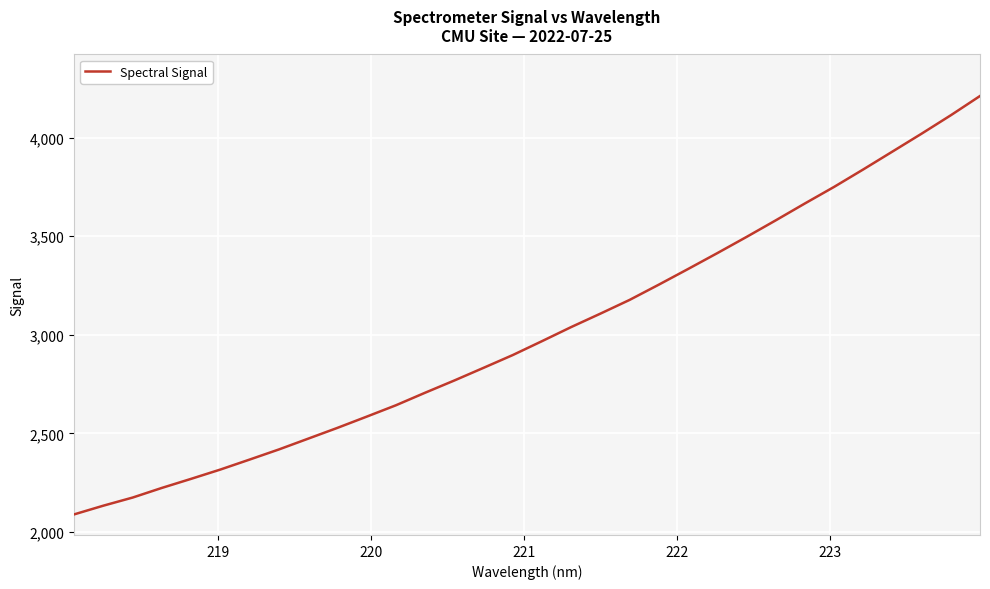

Reading left to right, extract all data points from this chart.

2089.5	2133.7	2174.8	2223.7	2269.8	2316.9	2367.5	2418.8	2473.5	2528.2	2585.1	2642.7	2706.4	2768.5	2832.8	2897.6	2968.1	3039.6	3107.7	3177.4	3254.8	3334.0	3414.5	3496.5	3580.6	3666.4	3750.4	3839.1	3929.8	4020.6	4113.9	4211.6